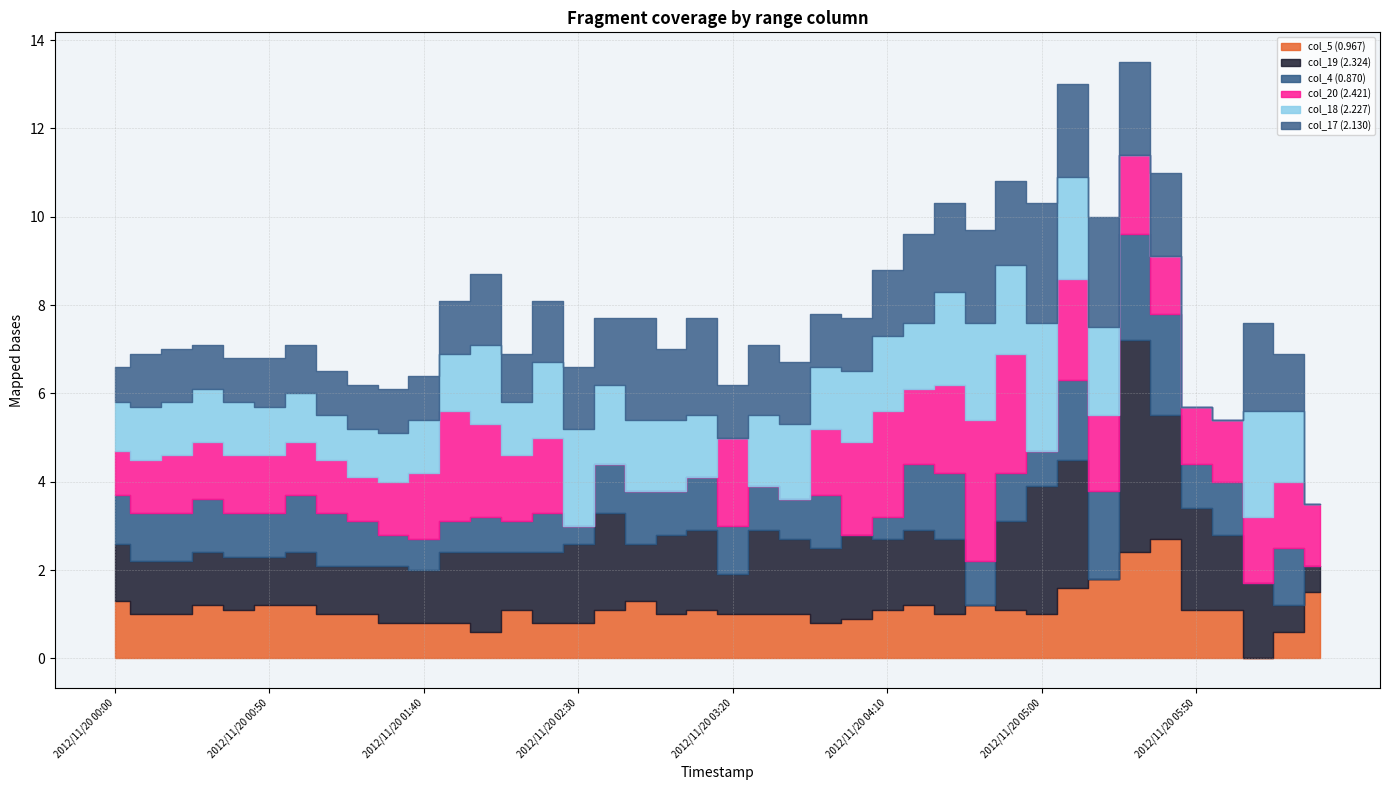

What is the difference between the maximum and second lowest values in the col_5 (0.967) series?

2.1